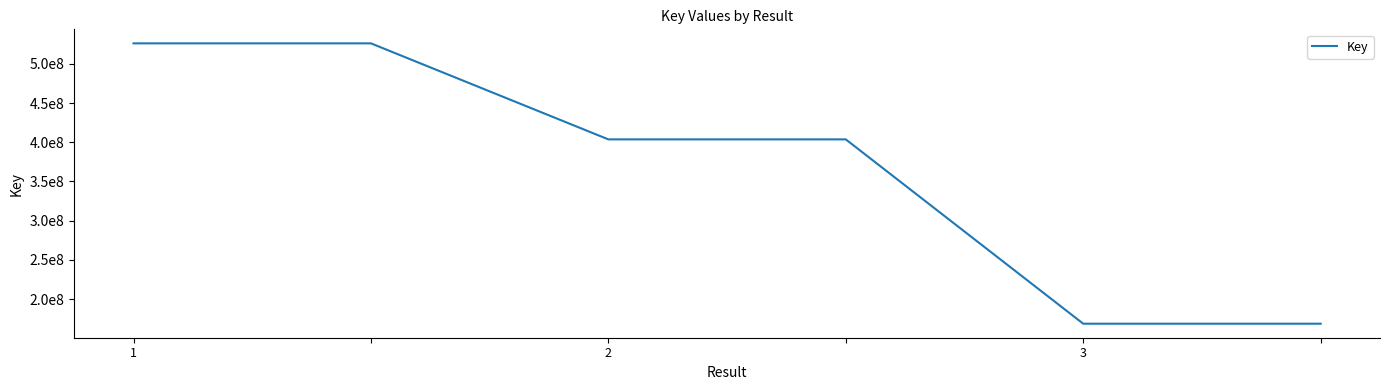

Is this an area chart (filled region under the line)?

No